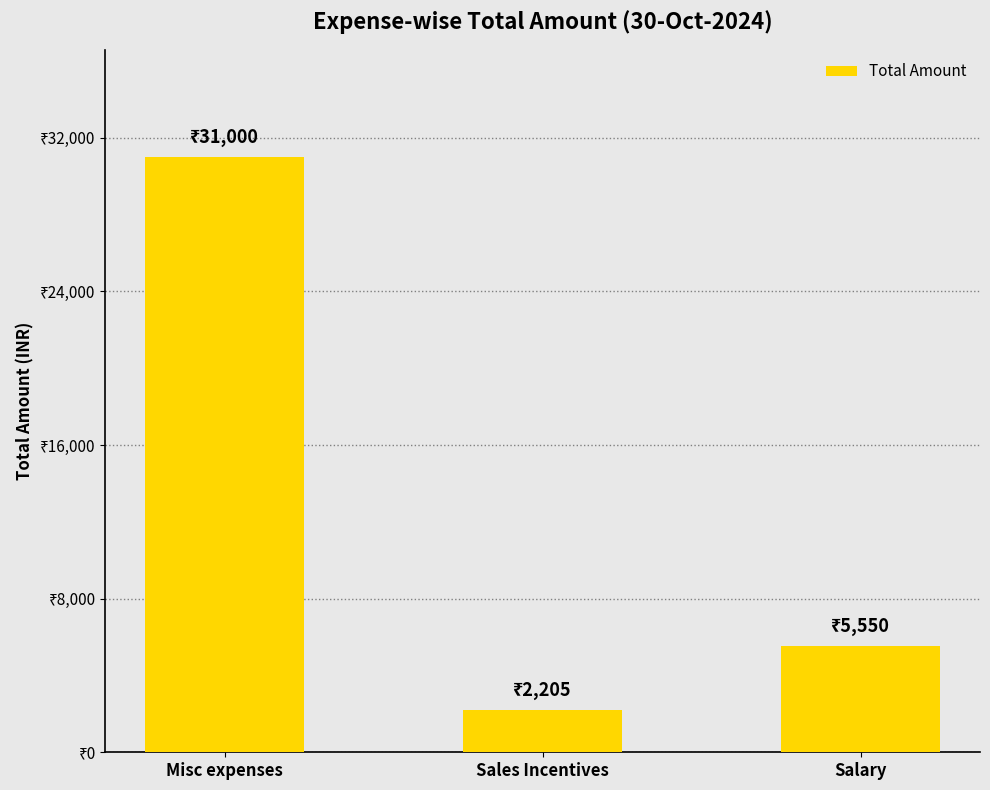

Are the bars horizontal?

No